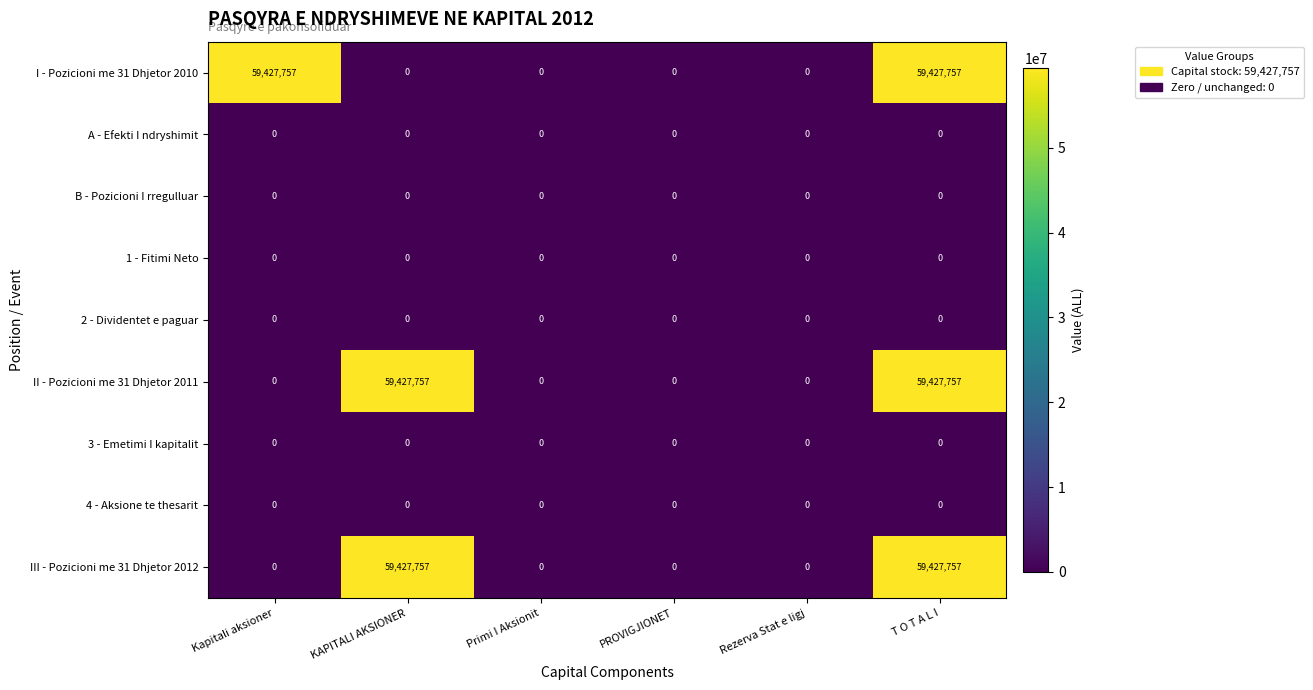

How many III - Pozicioni me 31 Dhjetor 2012 values are between 0 and 59427757?

6